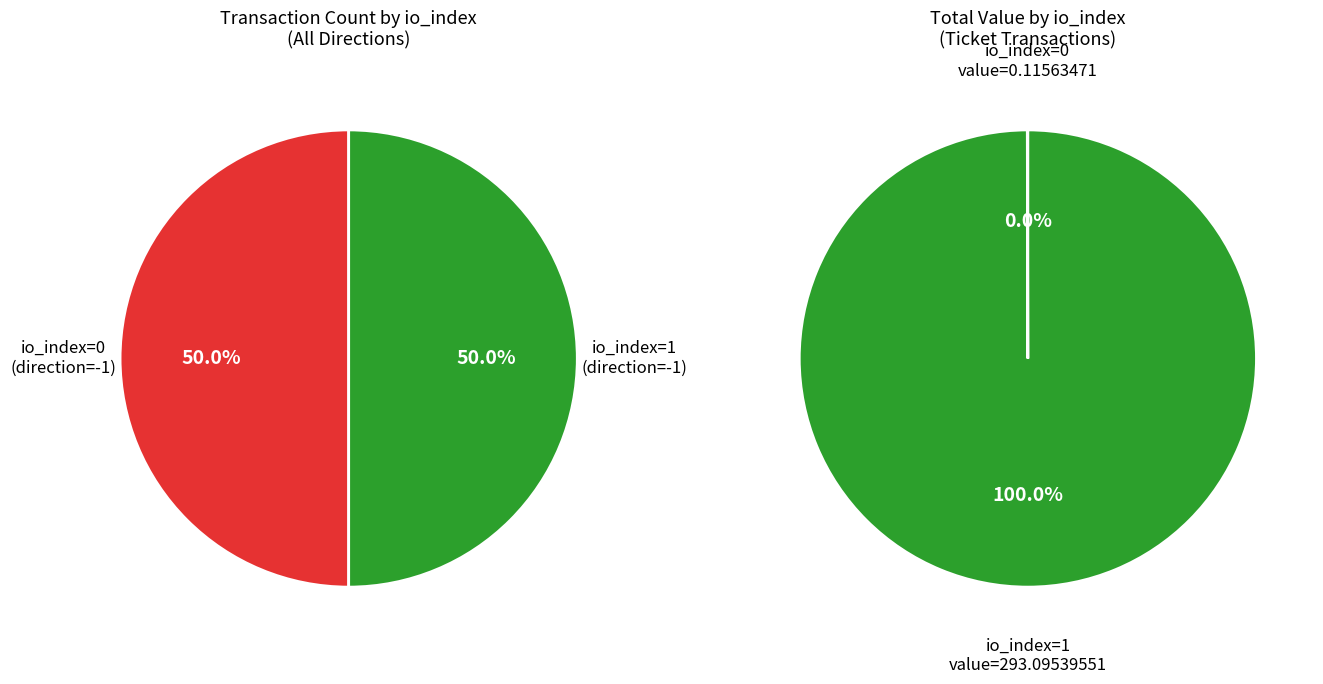

Do Ticket (io_index=1) and Ticket (io_index=0) together represent more than half of the pie?

Yes